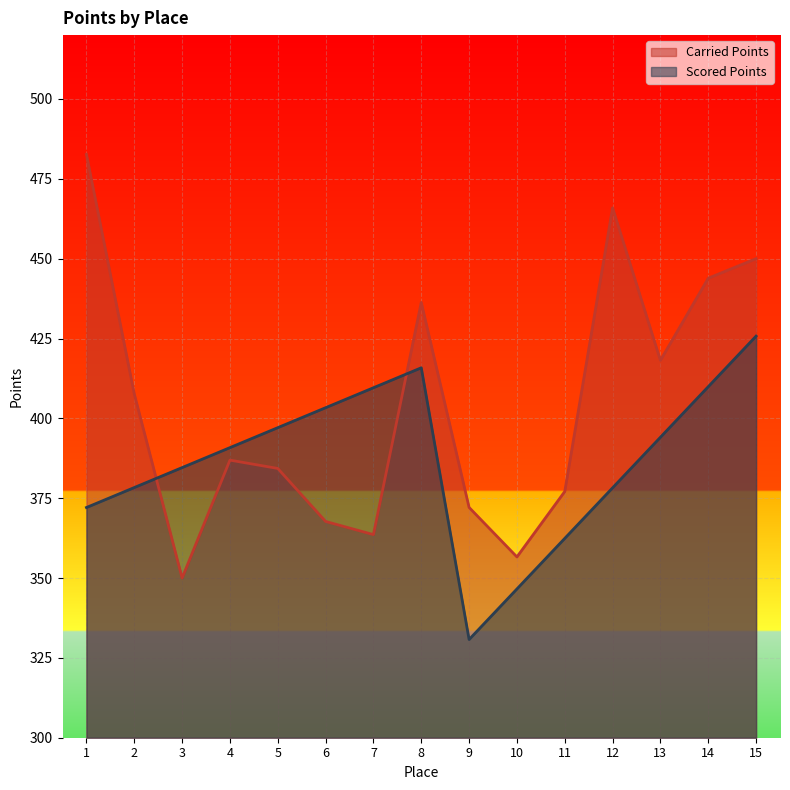

How many values in the Scored Points series are below 390?

7